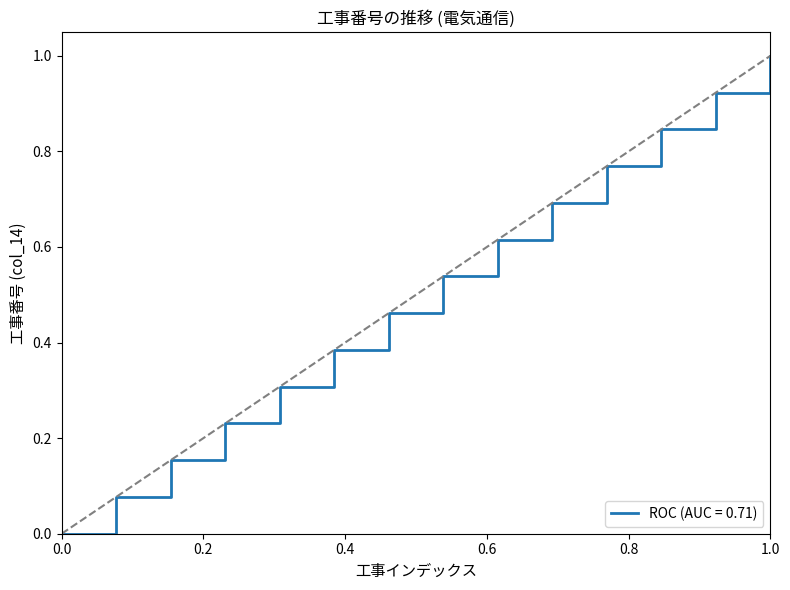

What is the difference between the maximum and minimum values?

1.0